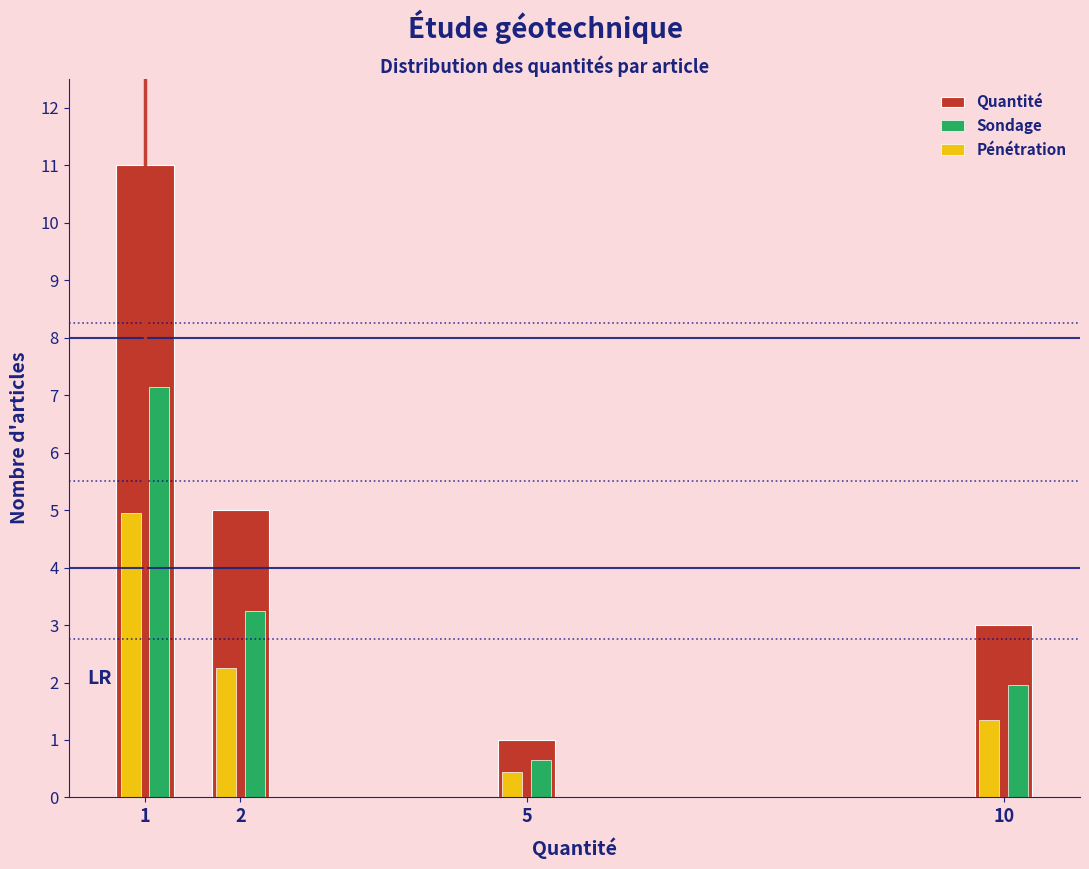

List the series in order of their overall mean, lowest first.

Pénétration, Sondage, Quantité